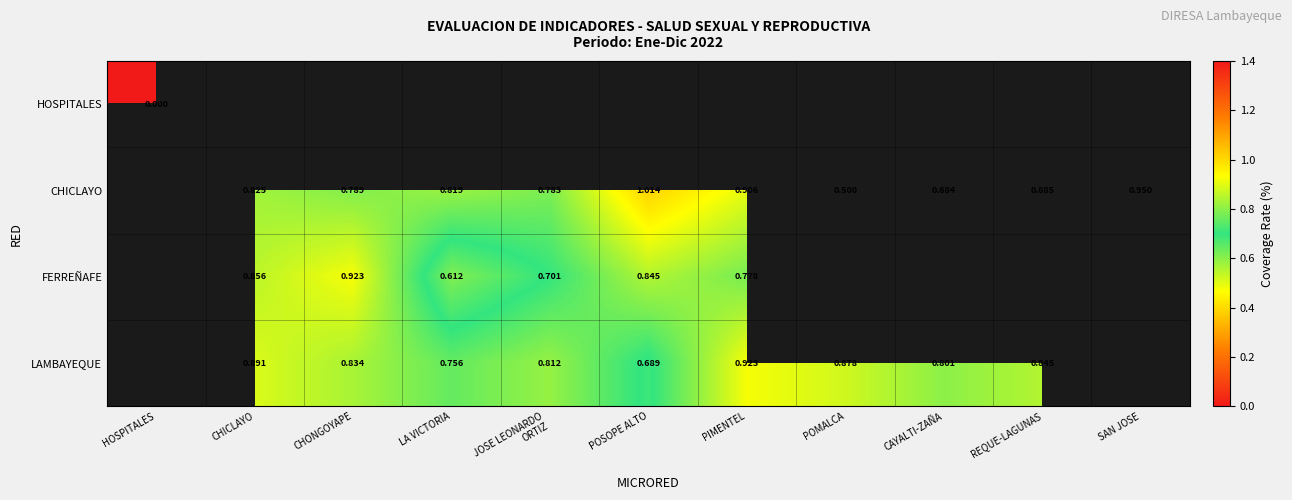

How many values in the LAMBAYEQUE series exceed 0?

9